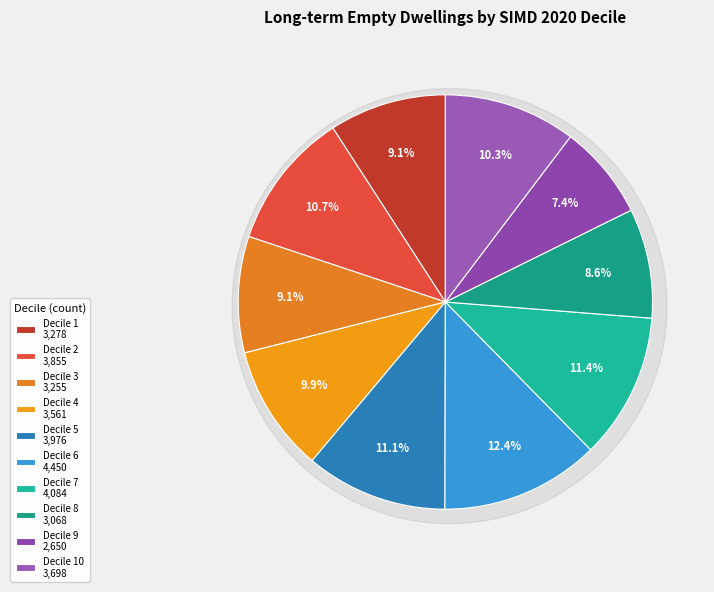

Is it true that Decile 3 is 9% of the pie?

True